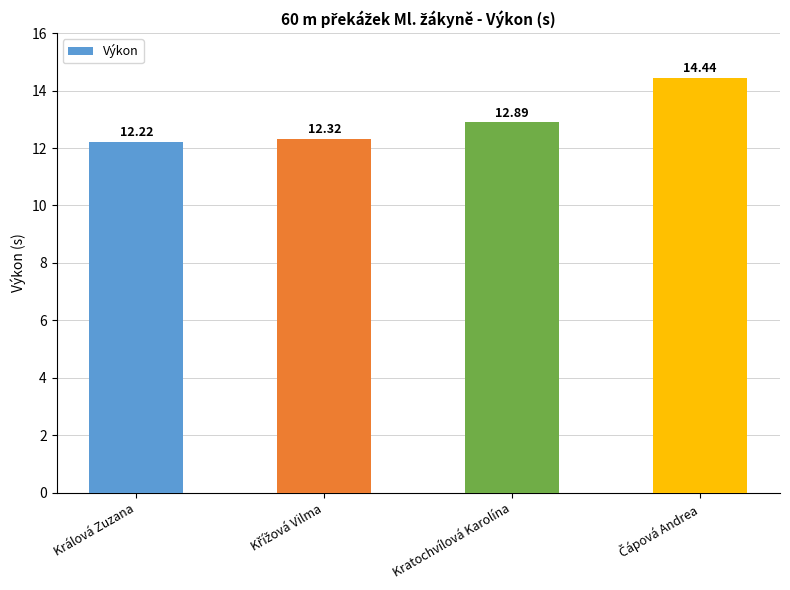

Are the bars horizontal?

No